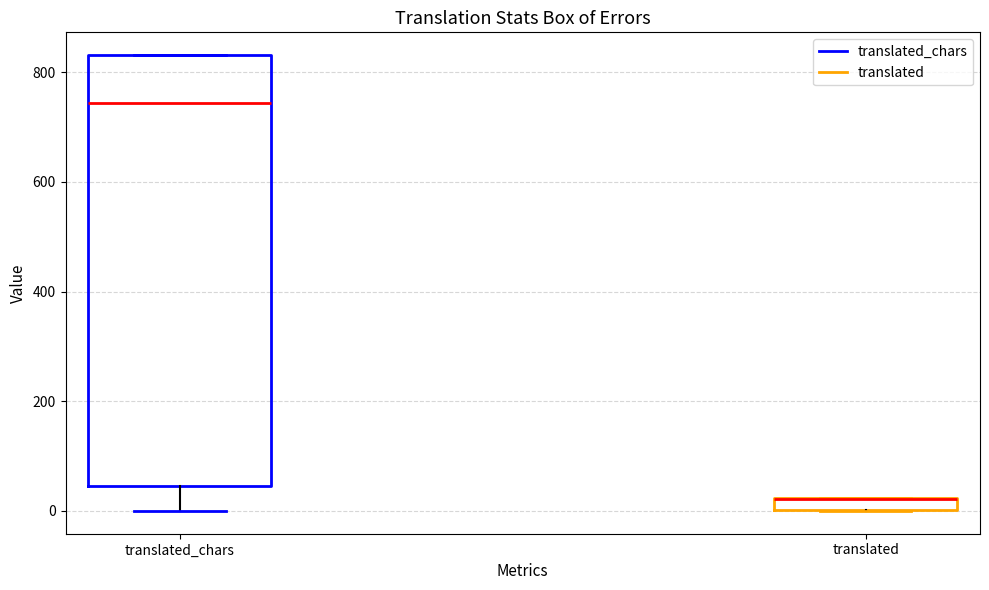

Comparing the boxes themselves (not the whiskers), which one is the tallest?

translated_chars